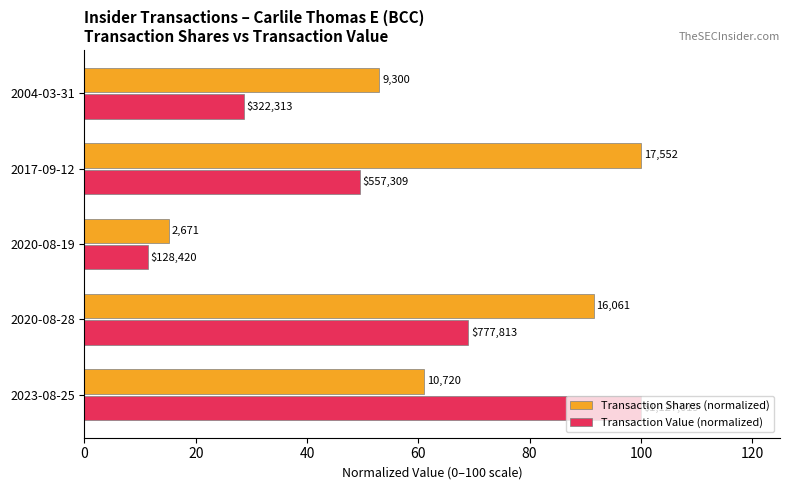

What are all the series names shown in the legend?

Transaction Shares (normalized), Transaction Value (normalized)